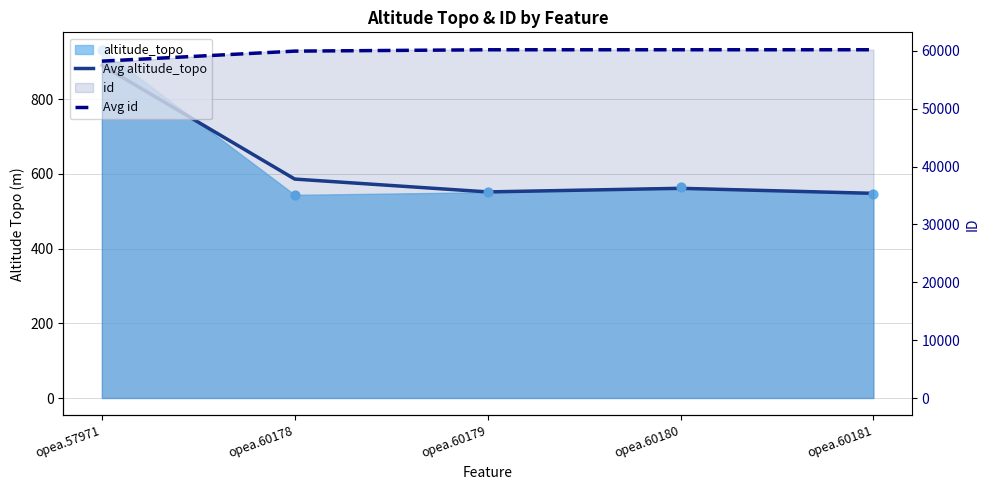

Is the value of Avg altitude_topo at opea.60180 greater than the value of Avg id at opea.60179?

No